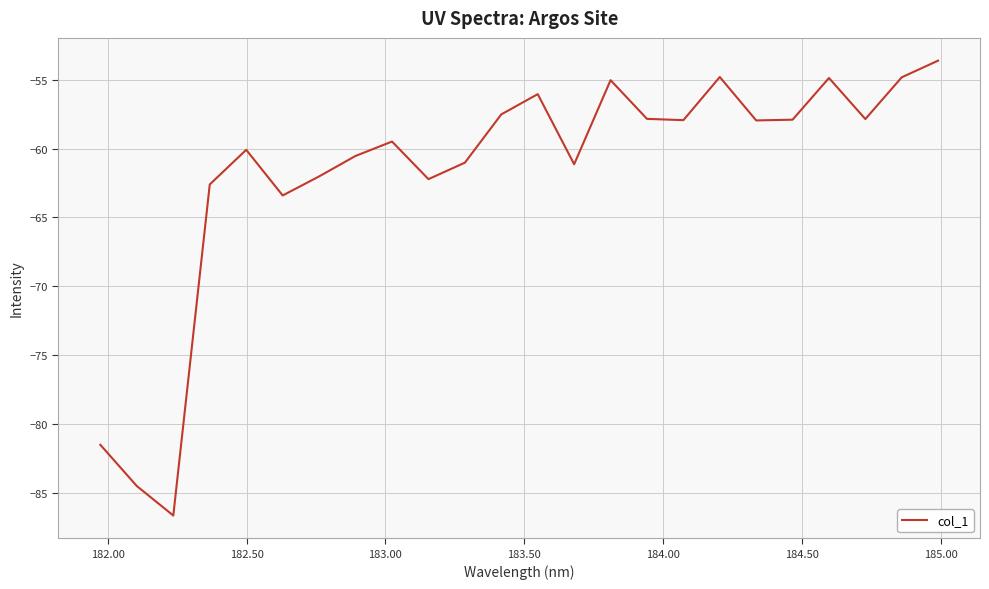

What is the greatest value displayed?

-53.6